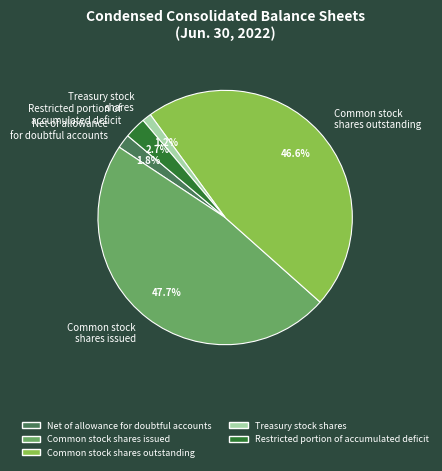

Is there any slice that represents more than half of the pie?

No